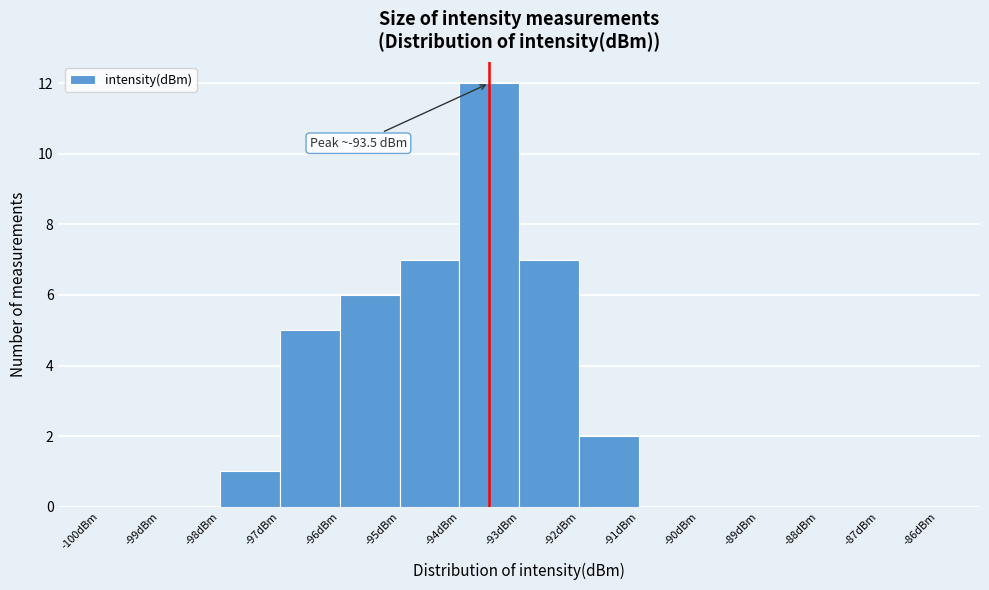

Which range on the x-axis has the tallest bar?

-94 to -93